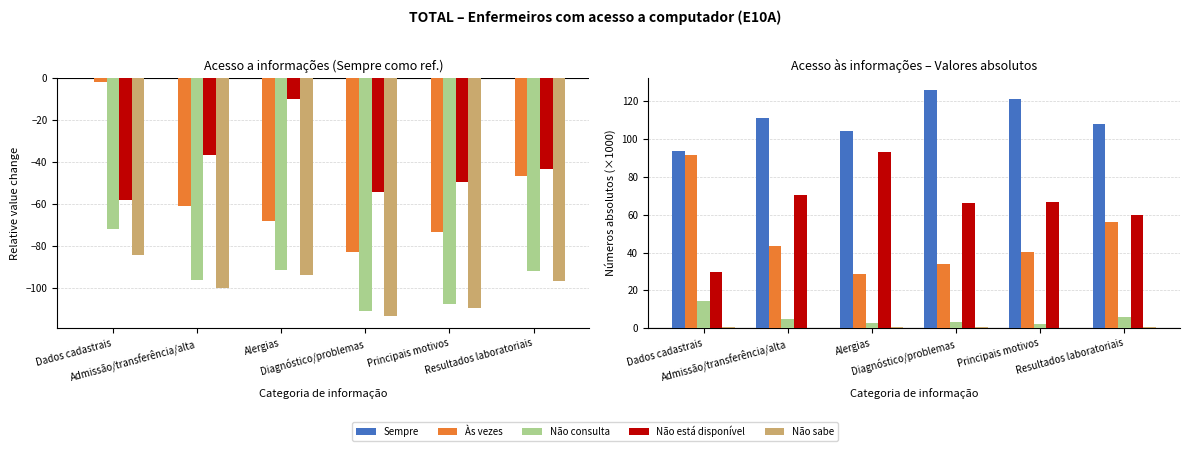

What is the difference between the Não sabe values at Admissão/transferência/alta and Principais motivos?

0.1